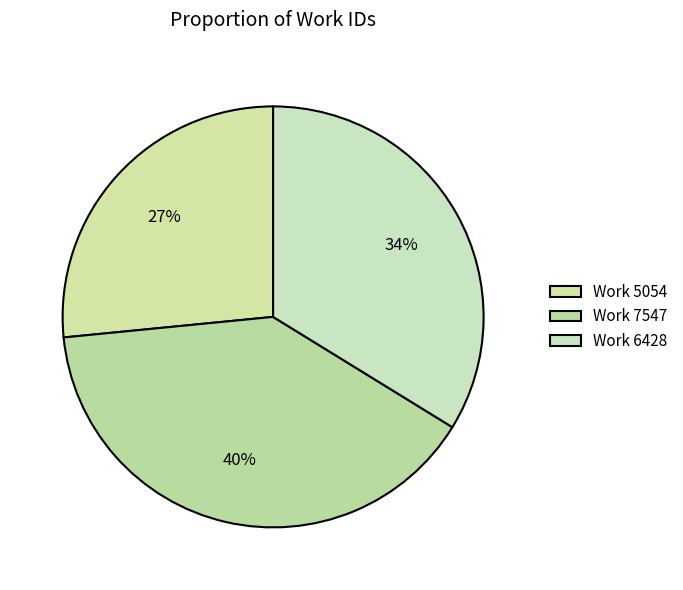

To the nearest percent, what is the difference between the largest and smallest slice percentages?

13%